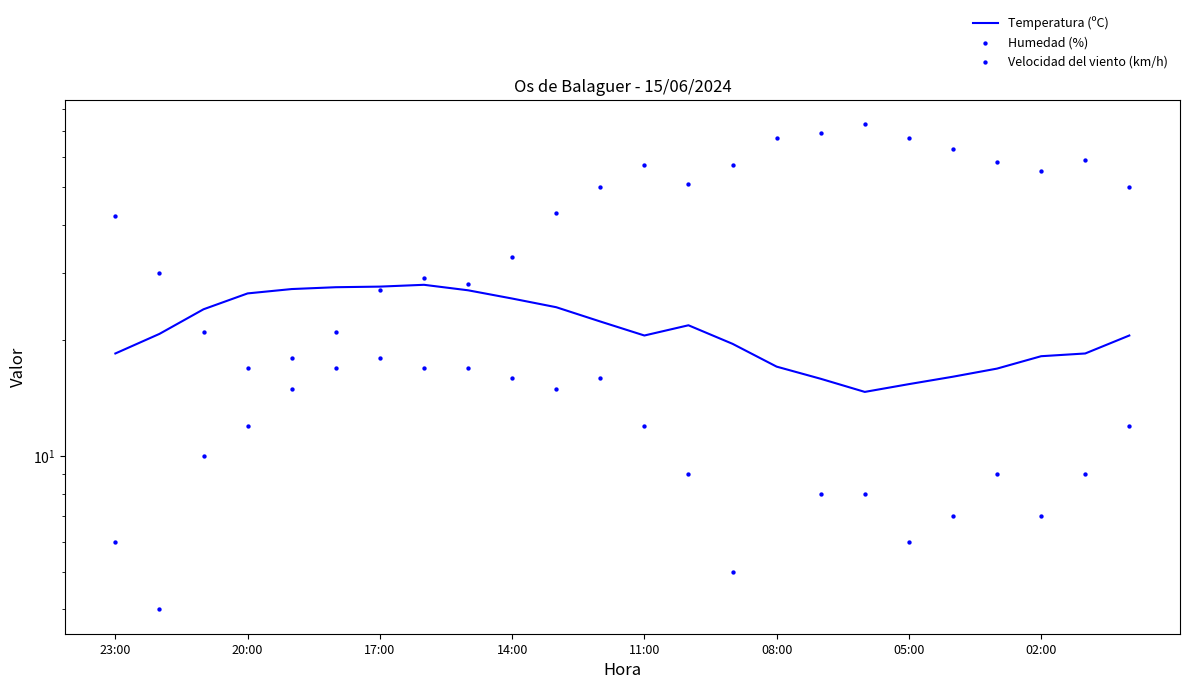

Is the value of Humedad (%) at 17:00 greater than the value of Velocidad del viento (km/h) at 17?

Yes